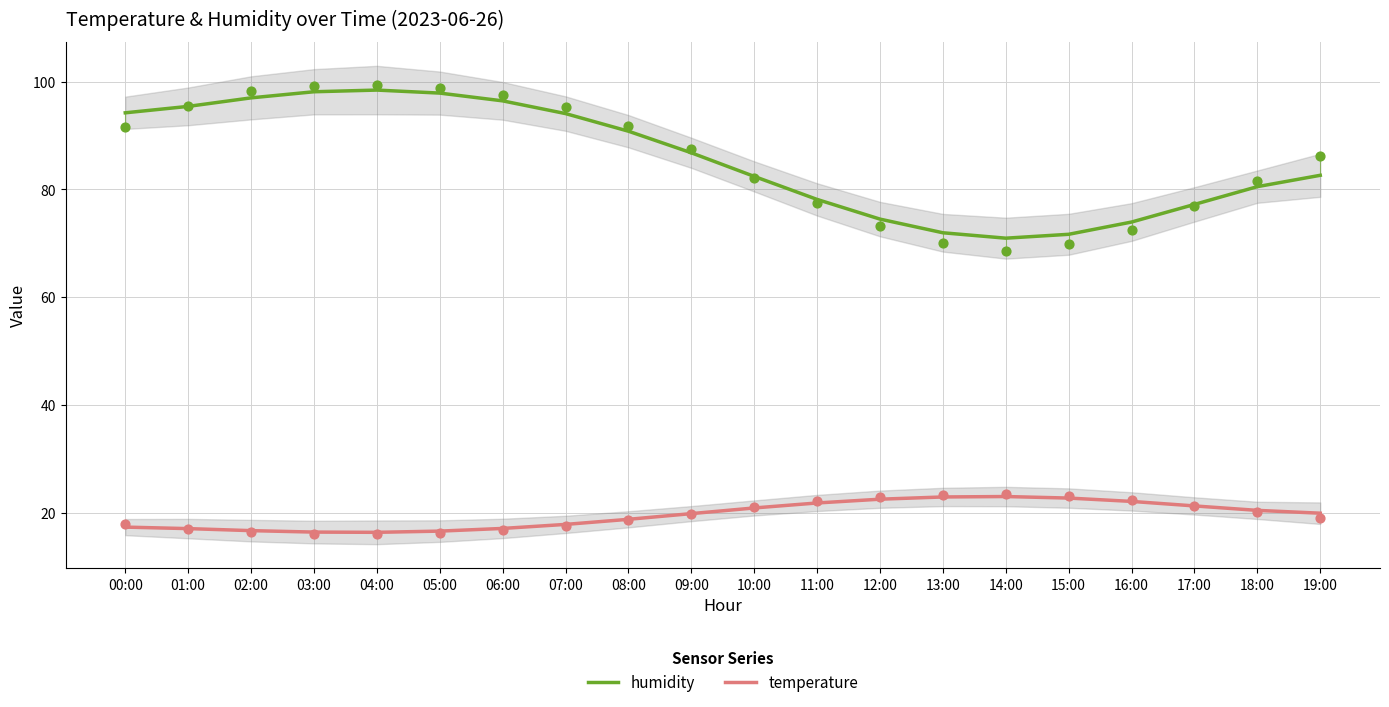

Which series reaches the minimum Y coordinate?

temperature